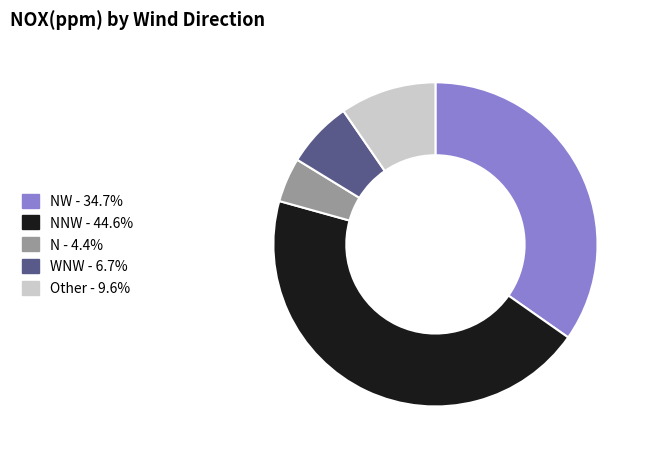

Does any single category account for the majority?

No